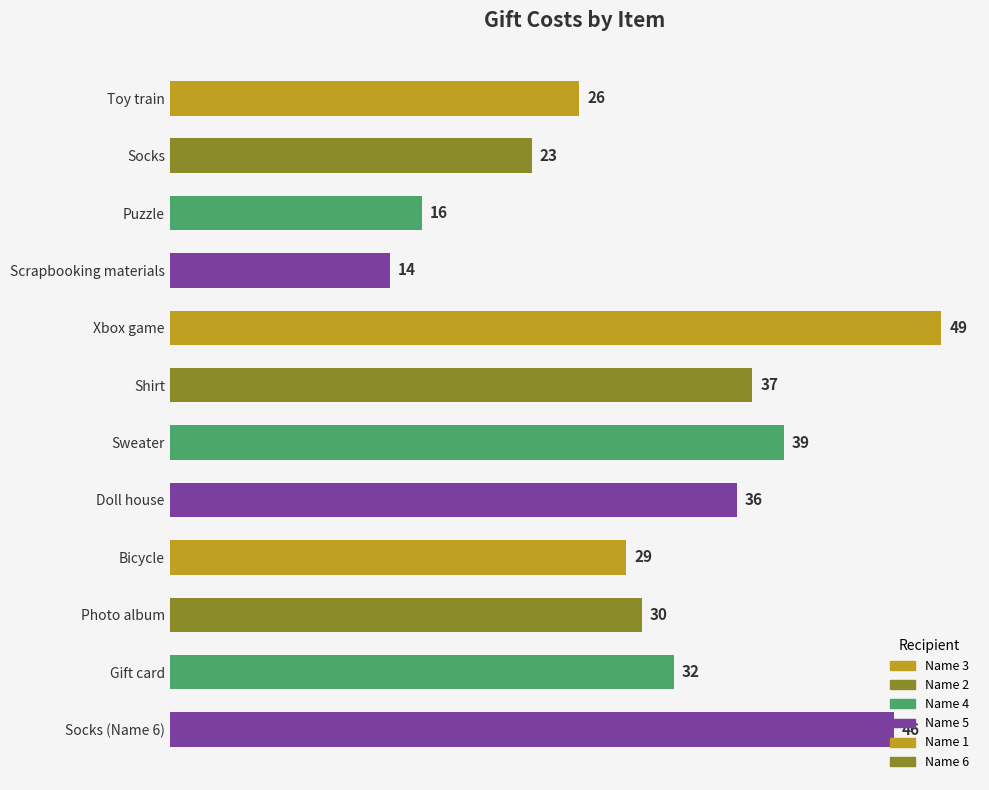

How many data points are less than 32?

6